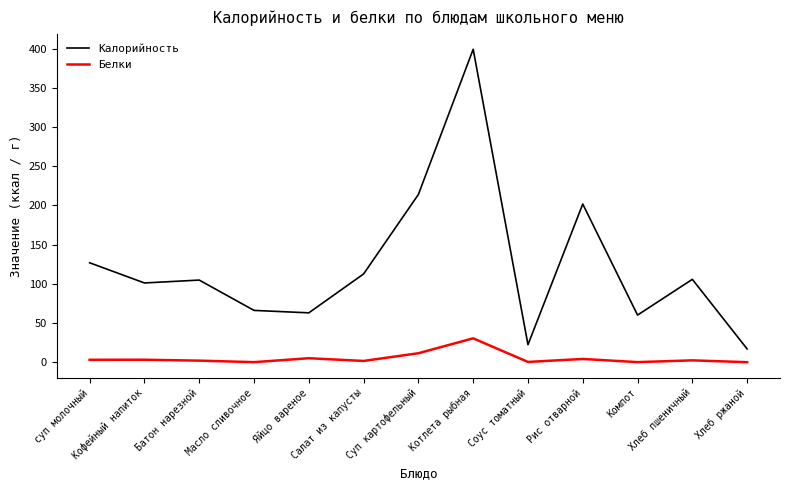

Does the chart display data point markers on the line(s)?

No